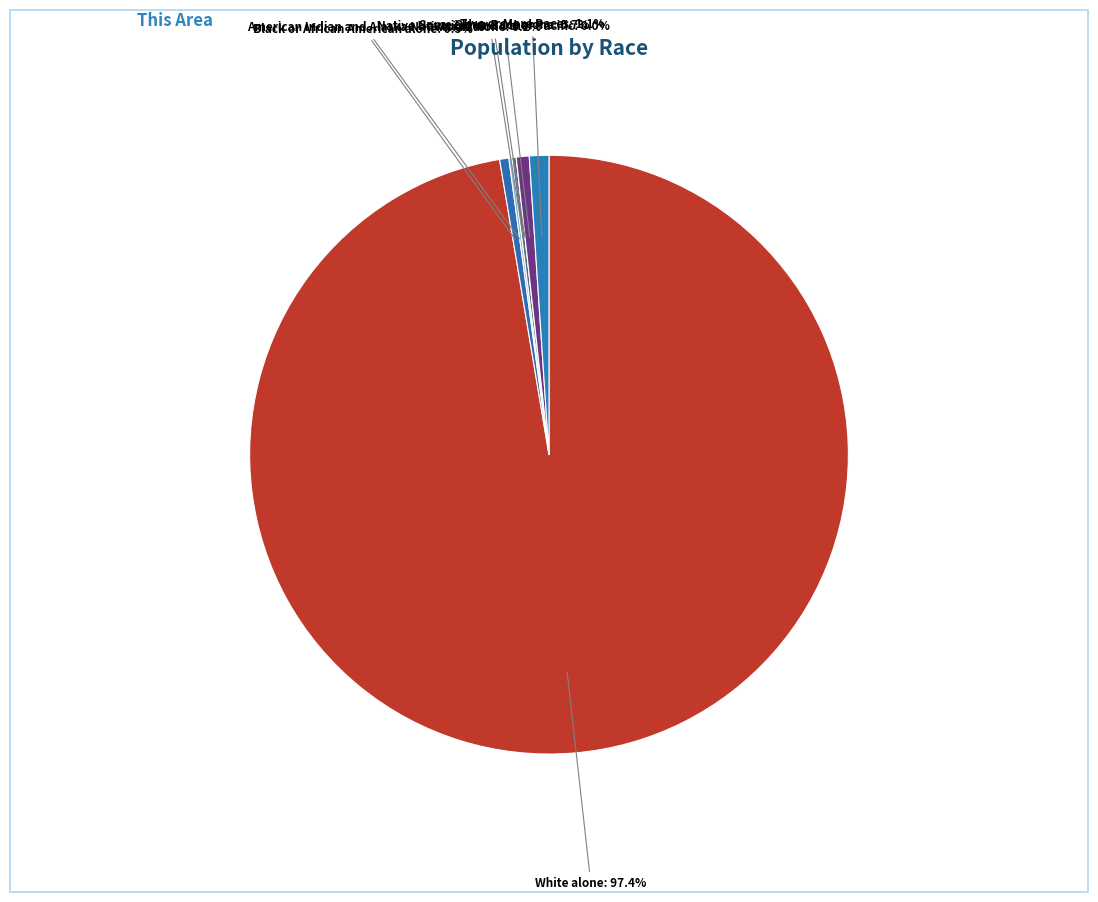

How many segments does this pie chart have?

7